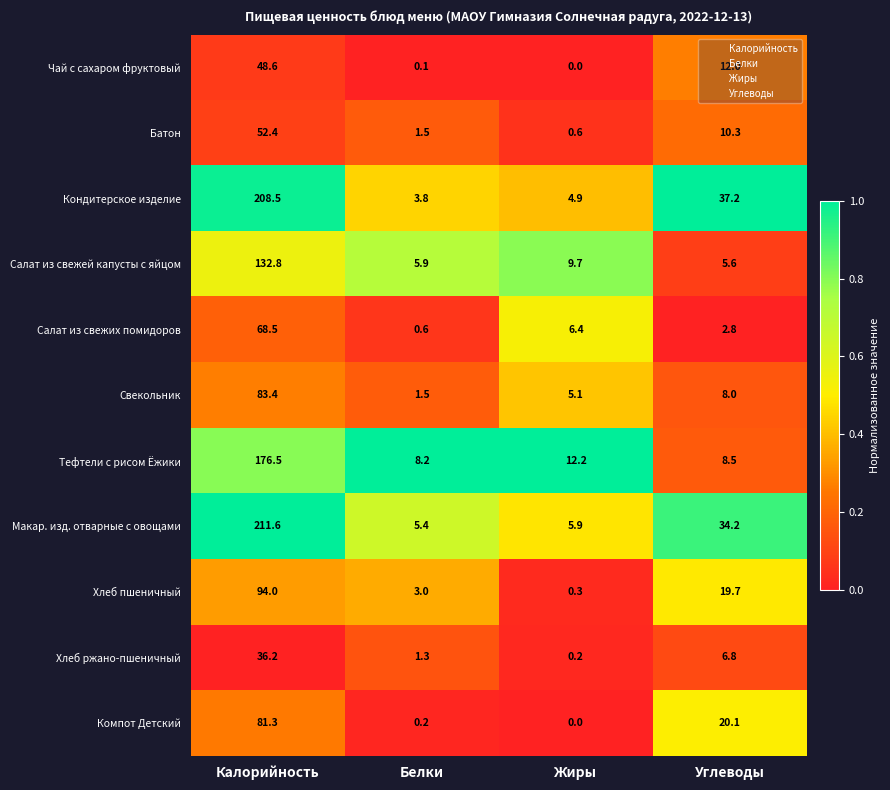

At Калорийность, list the series in order from largest to smallest.

Макар. изд. отварные с овощами, Кондитерское изделие, Тефтели с рисом Ёжики, Салат из свежей капусты с яйцом, Хлеб пшеничный, Свекольник, Компот Детский, Салат из свежих помидоров, Батон, Чай с сахаром фруктовый, Хлеб ржано-пшеничный